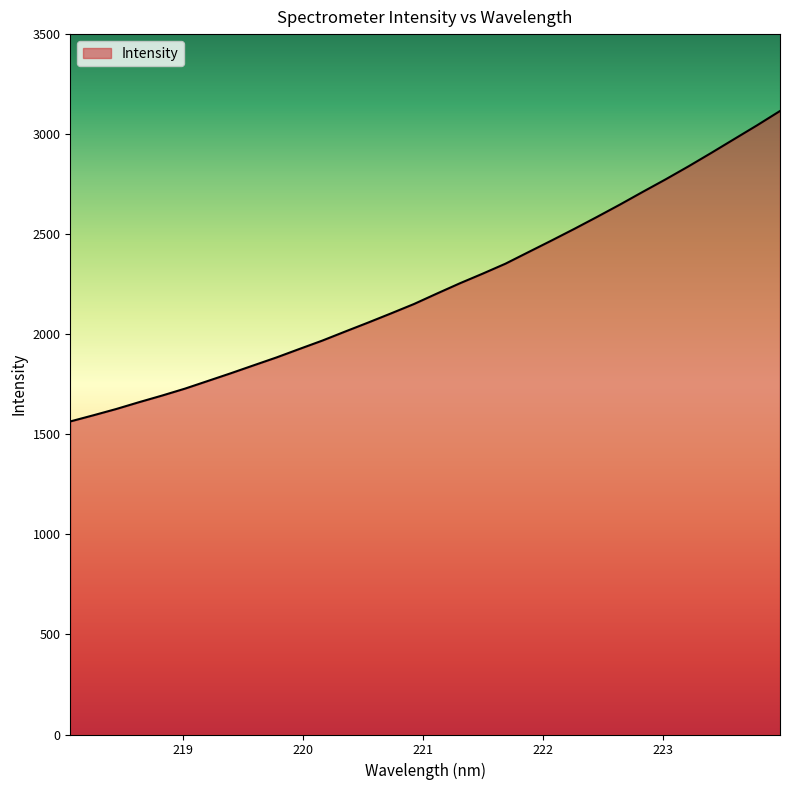

What is the difference between the maximum and minimum values?

1551.3